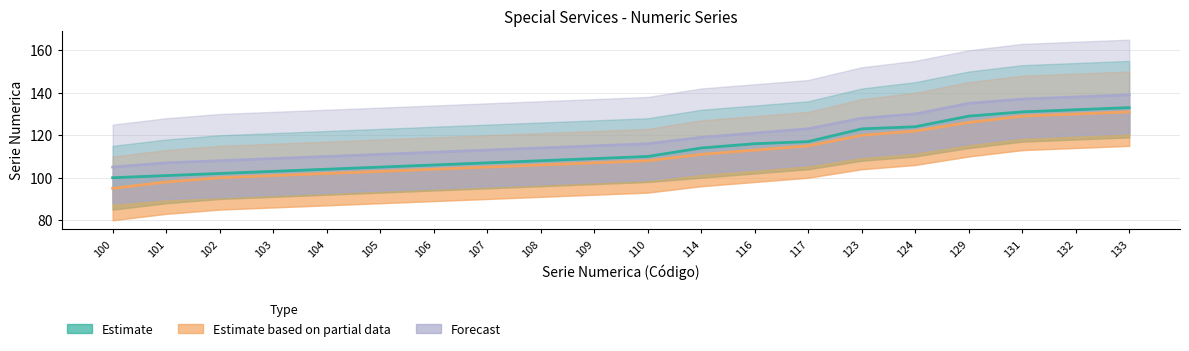

How many lines are shown in the chart?

3